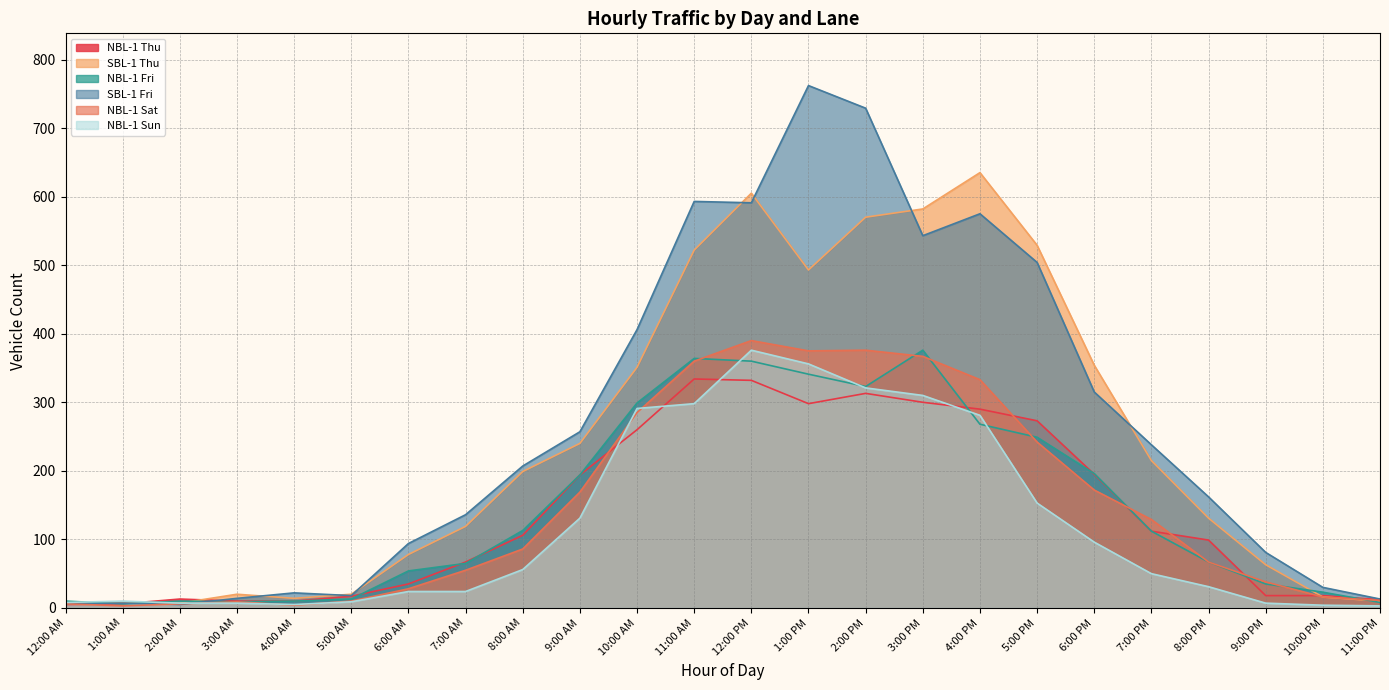

What is the difference between the second highest and minimum values in the NBL-1 Sat series?

373